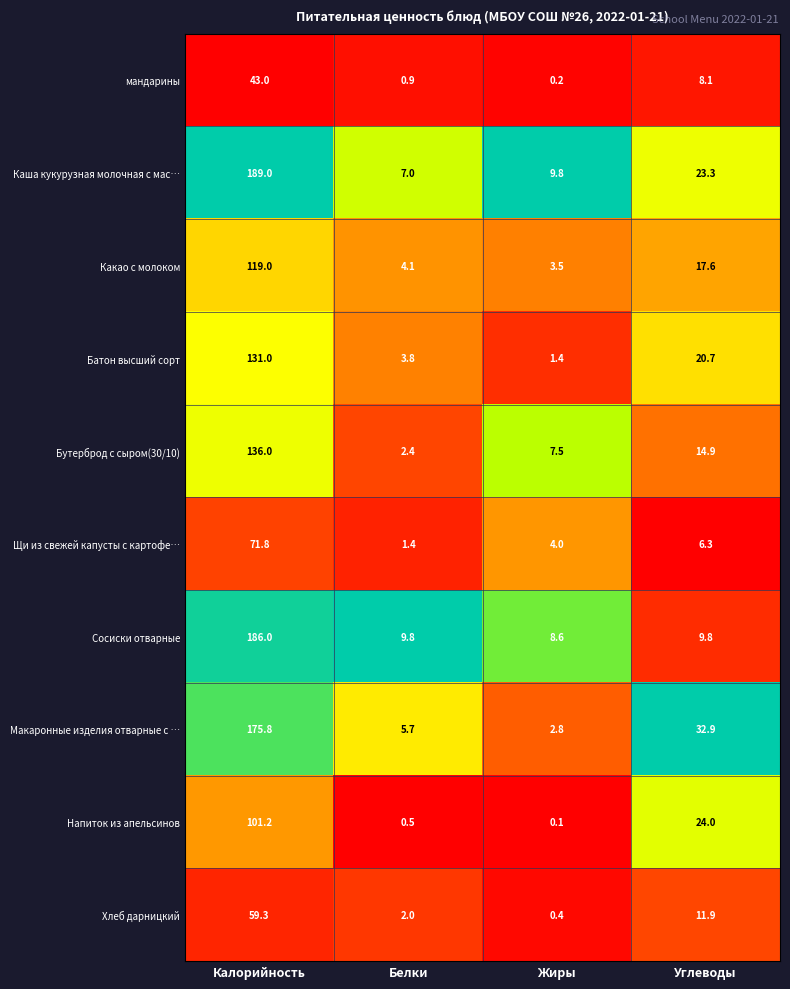

What is the difference between the Какао с молоком values at Калорийность and Жиры?

115.5